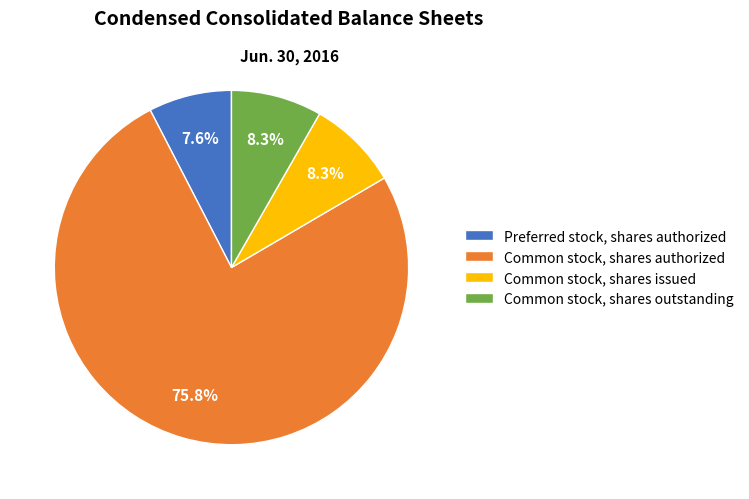

The Common stock, shares issued slice represents 1% of the pie. True or false?

False